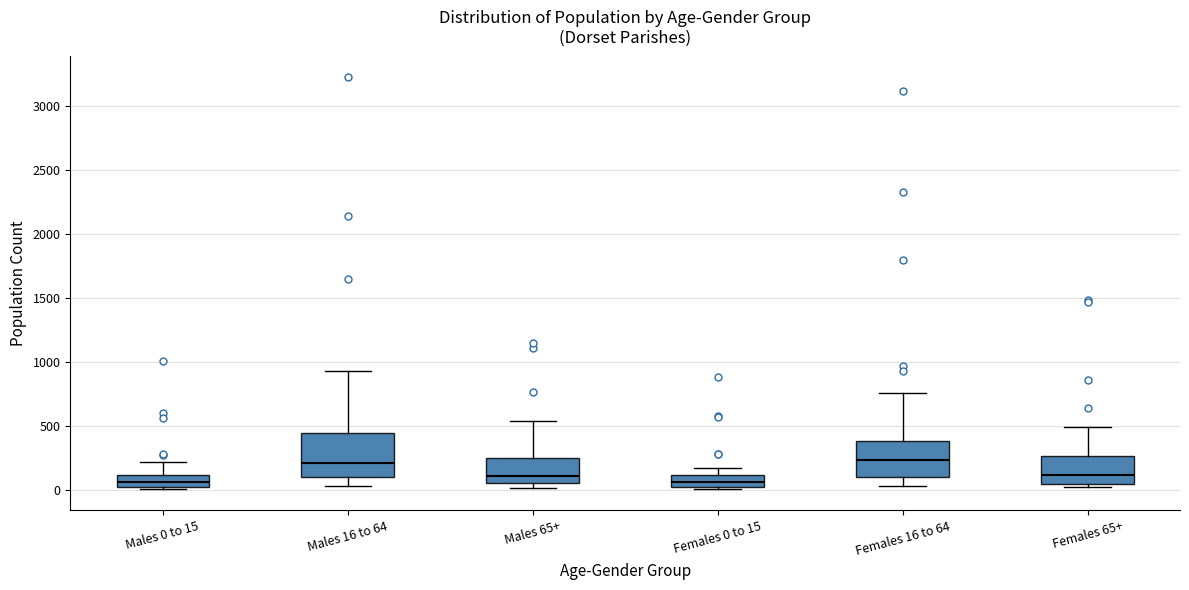

Which box is the tallest, from its lower edge to its upper edge?

Males 16 to 64